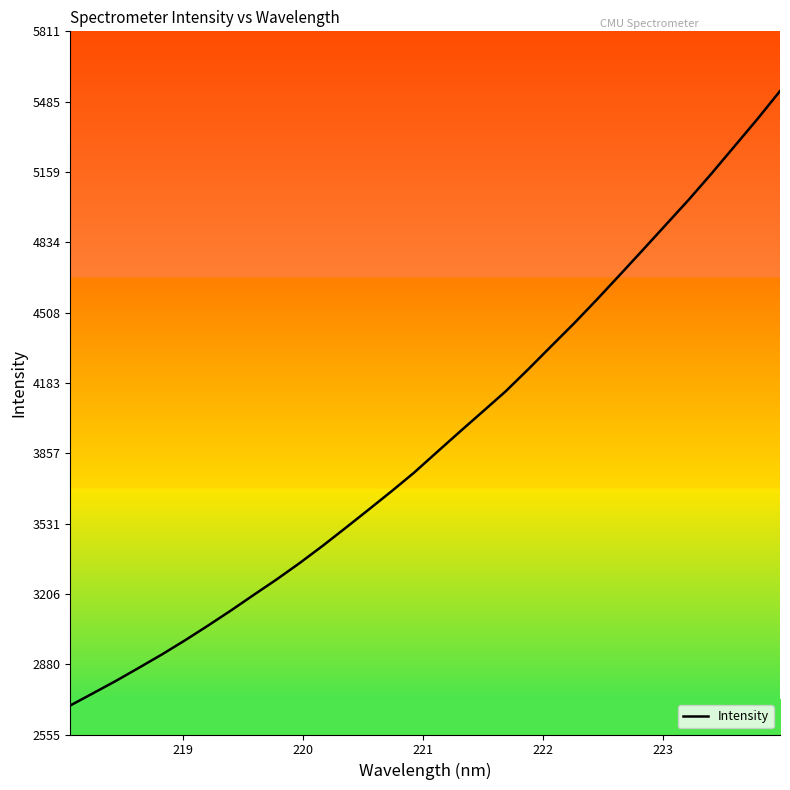

What is the minimum value shown in the chart?

2689.0